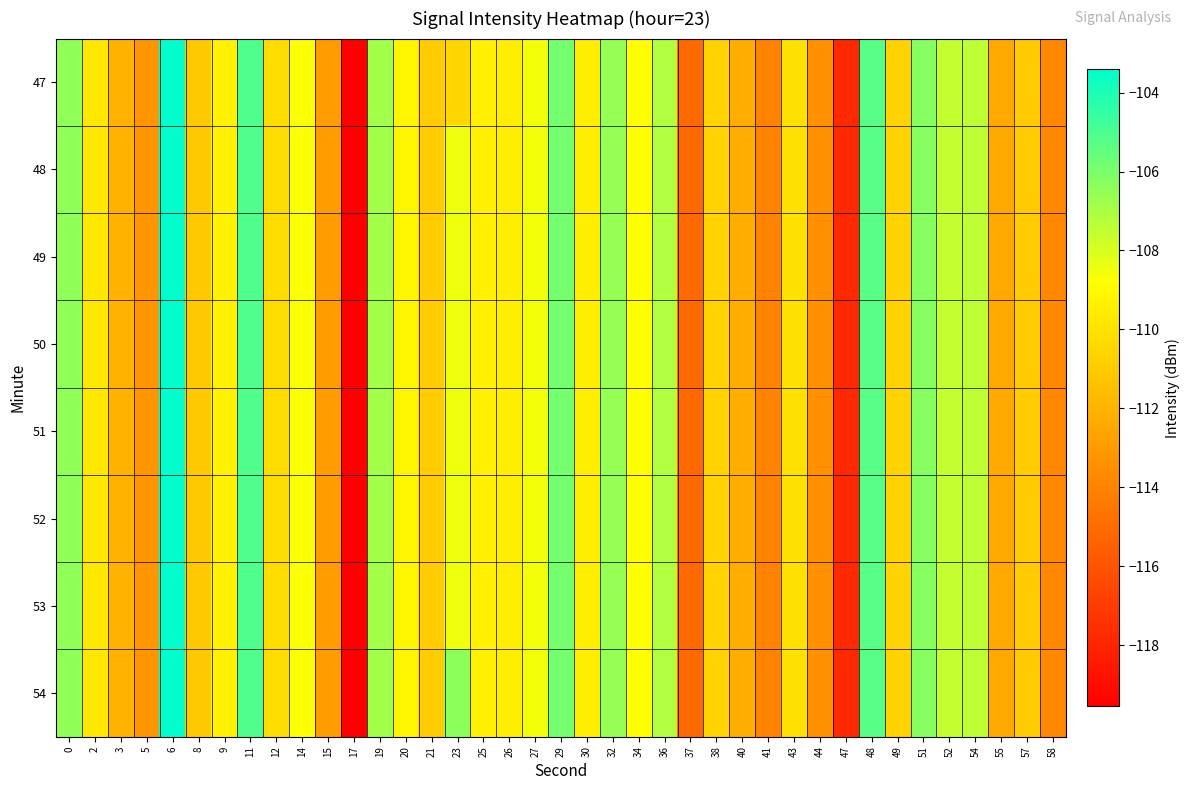

At which category is the sum across all series the highest?

6